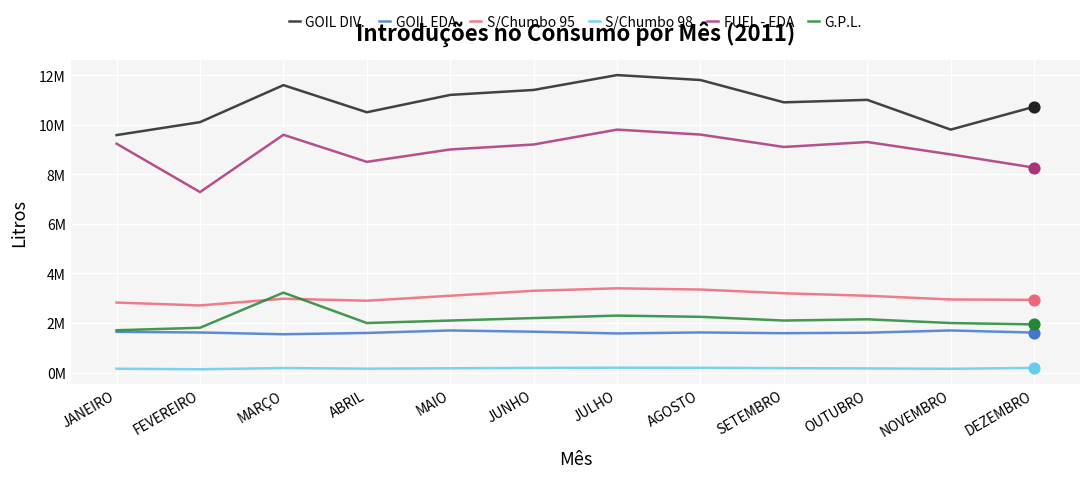

What are all the series names shown in the legend?

GOIL DIV., GOIL EDA, S/Chumbo 95, S/Chumbo 98, FUEL - EDA, G.P.L.